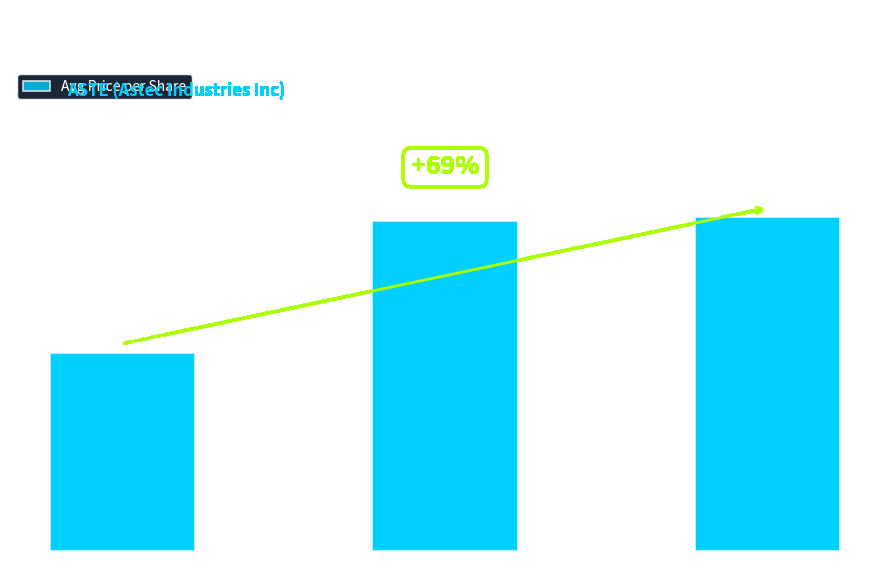

List the labels in order of value, smallest first.

issuerDetailsId = 1, issuerDetailsId = 2, issuerDetailsId = 3